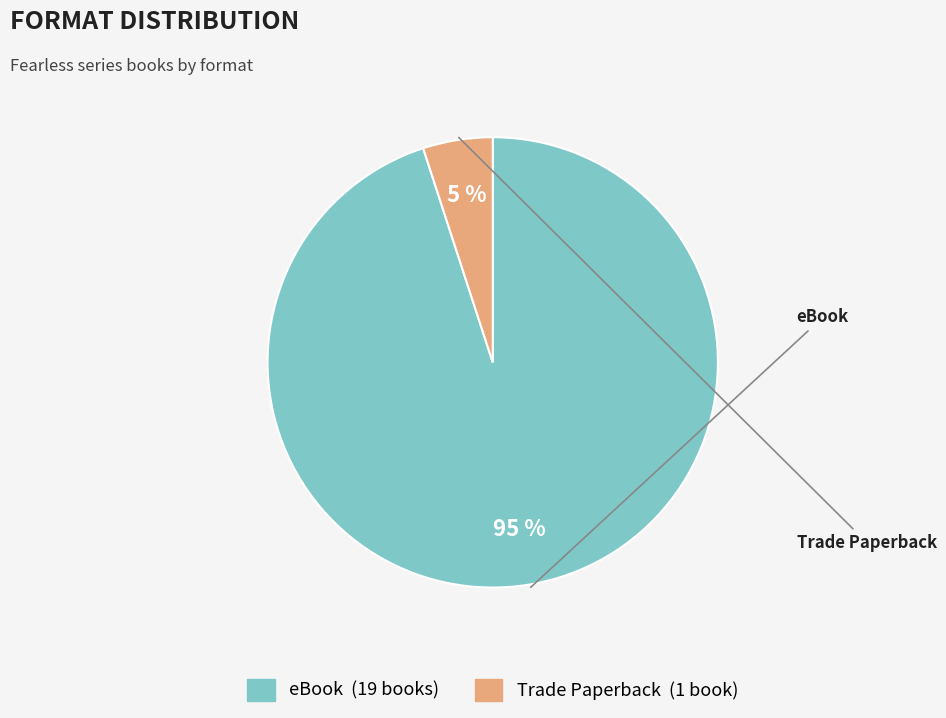

To the nearest percent, what is the difference between the eBook and Trade Paperback slice percentages?

90%